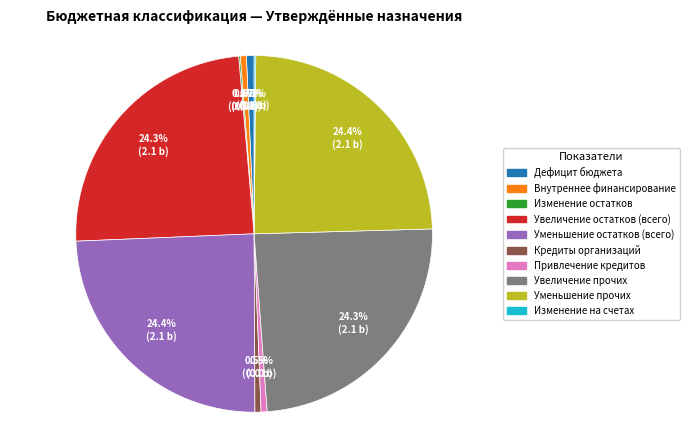

Is there any slice that represents more than half of the pie?

No